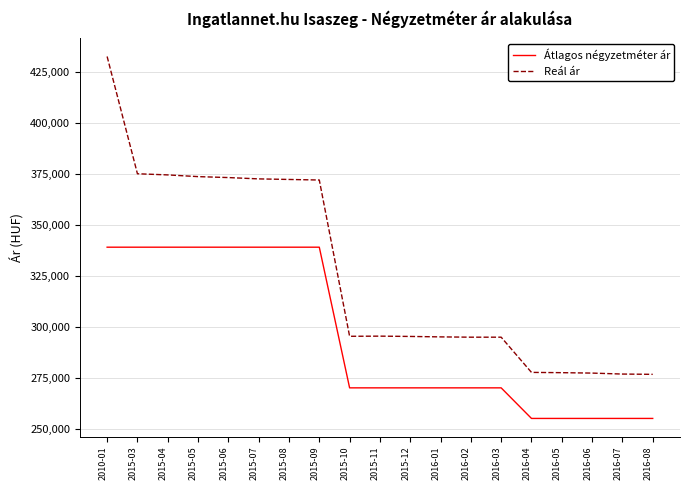

Is this an area chart (filled region under the line)?

No